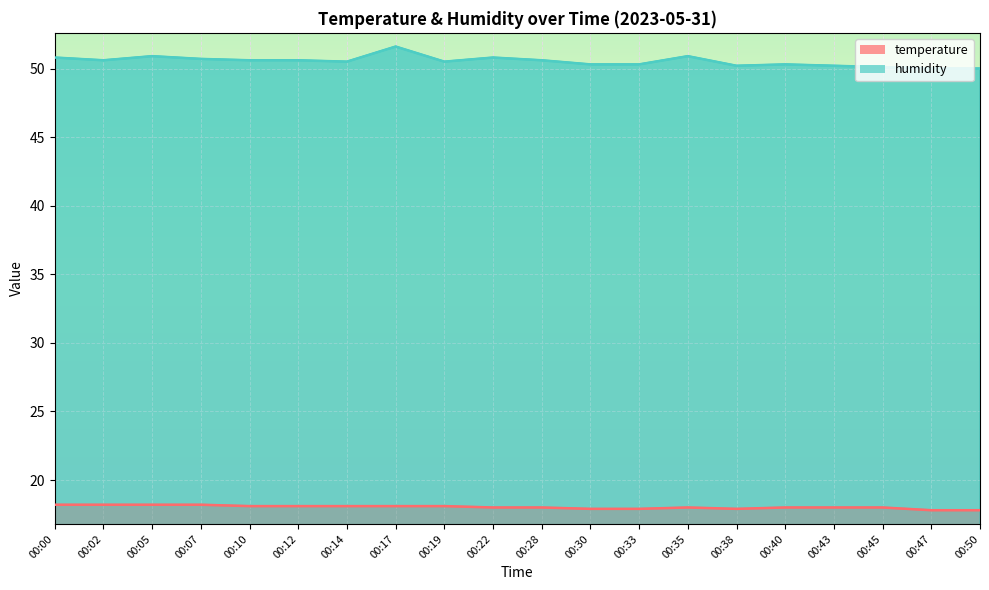

True or false: humidity and temperature cross at least once.

False